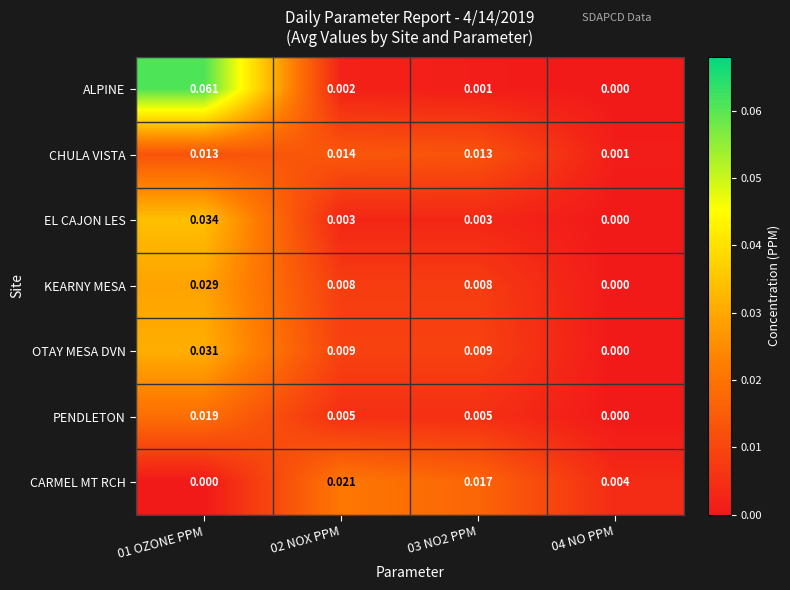

Which series has the largest range (max minus min)?

ALPINE